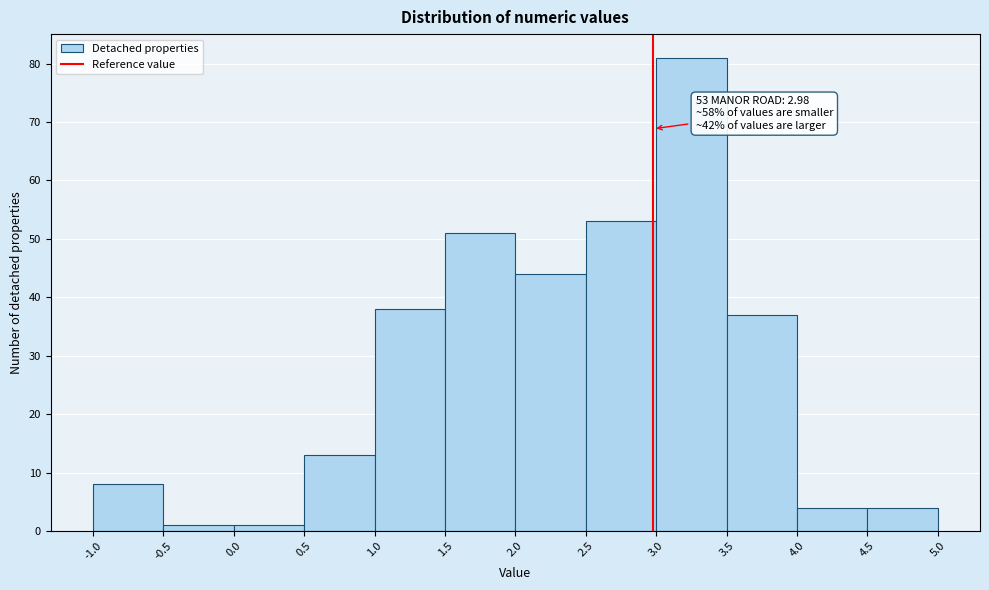

Which range on the x-axis has the tallest bar?

3.0 to 3.5